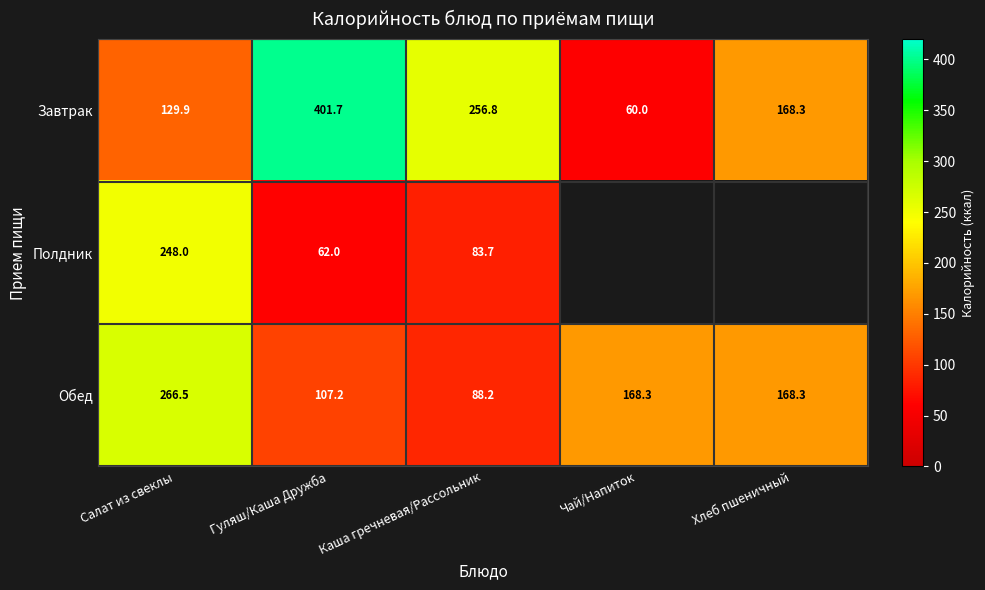

What is the maximum value shown in the chart?

401.7